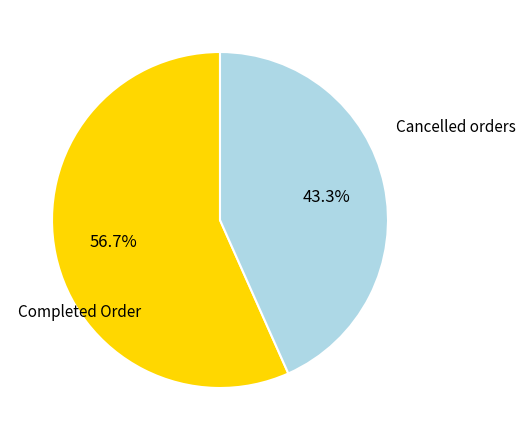

How many slices are in this pie chart?

2